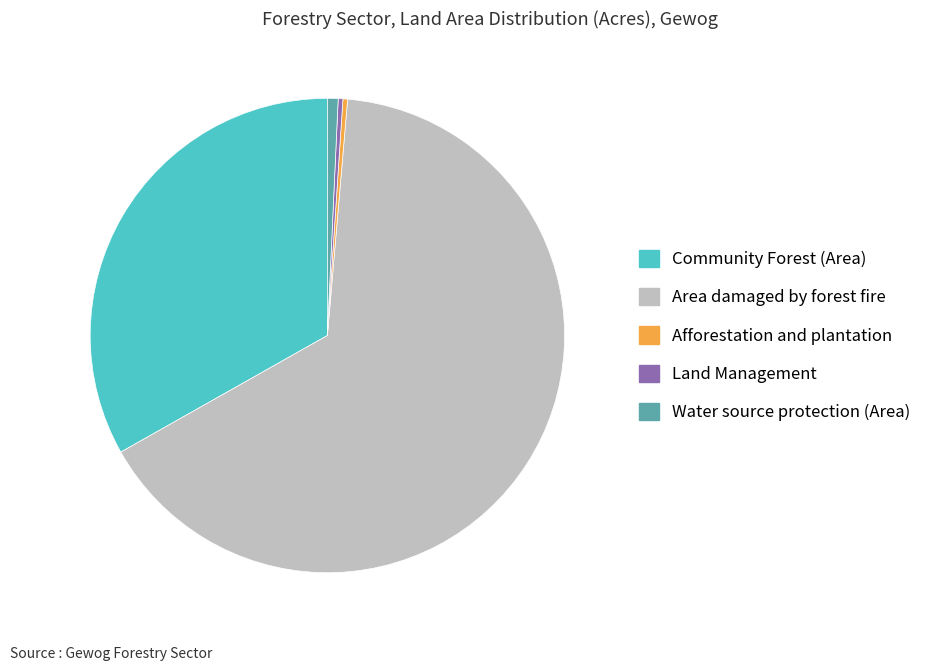

Which slice is the largest?

Area damaged by forest fire